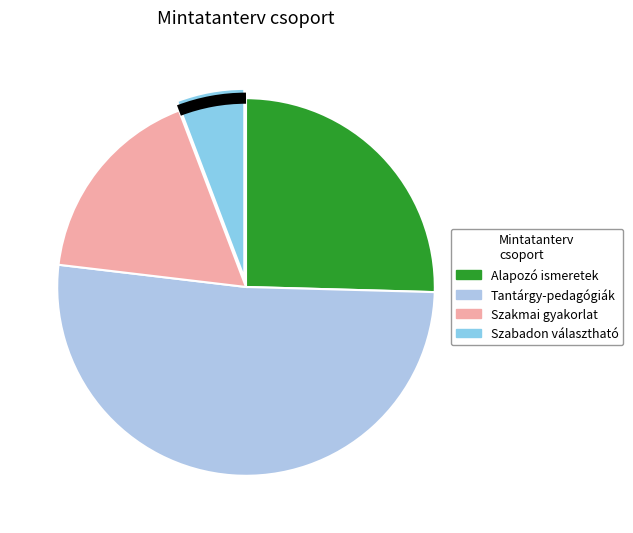

To the nearest percent, what is the difference between the largest and smallest slice percentages?

46%